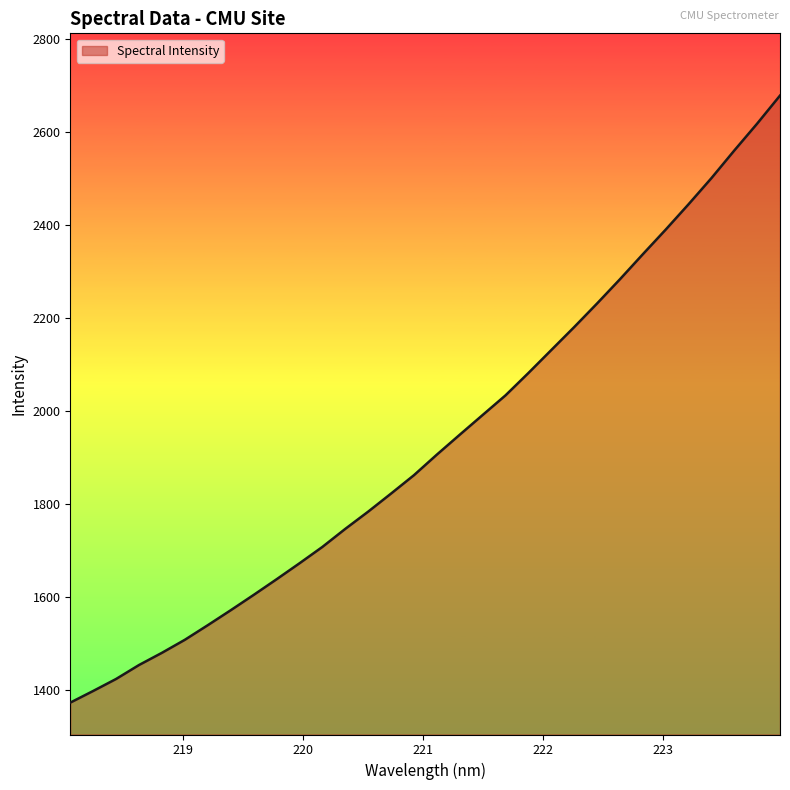

What is the greatest value displayed?

2678.0